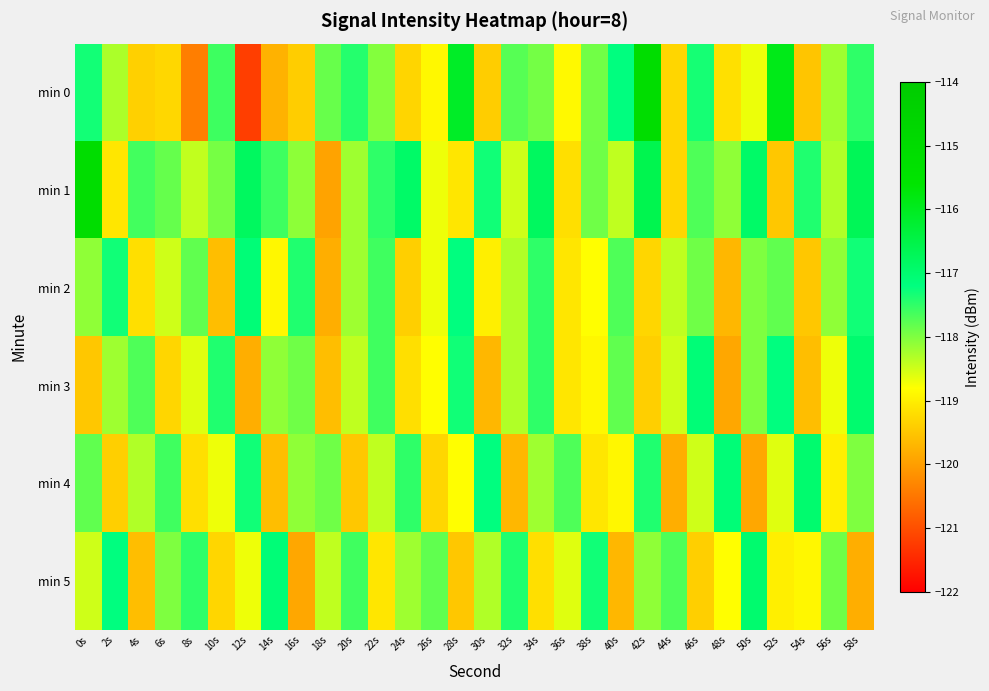

Which has a higher value, 32s or 20s?

20s